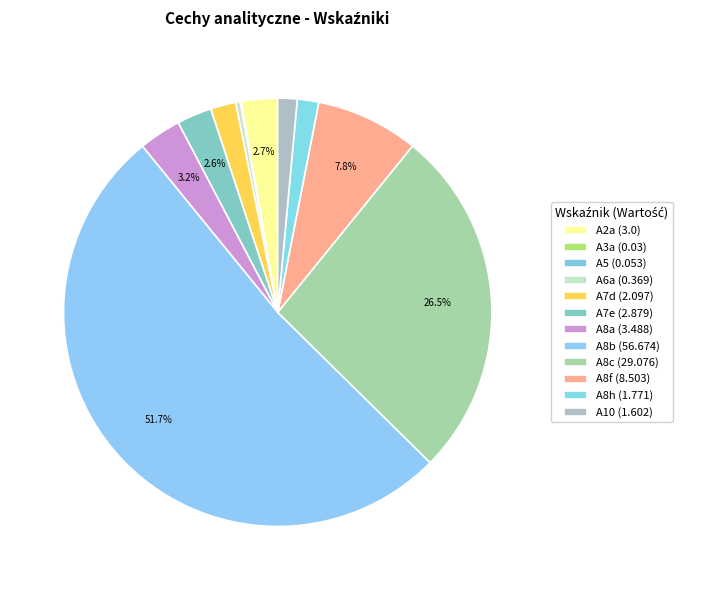

Which has a higher value, A3a or A7d?

A7d